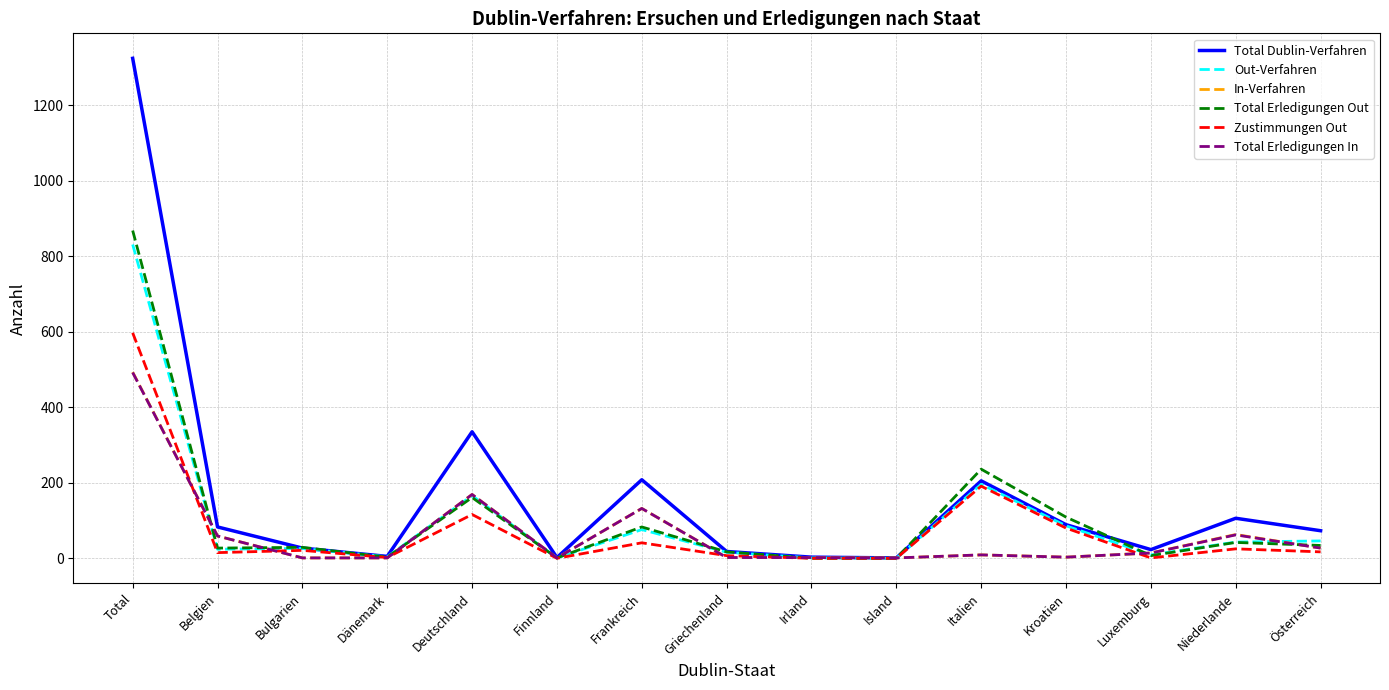

Which series has the largest range (max minus min)?

Total Dublin-Verfahren